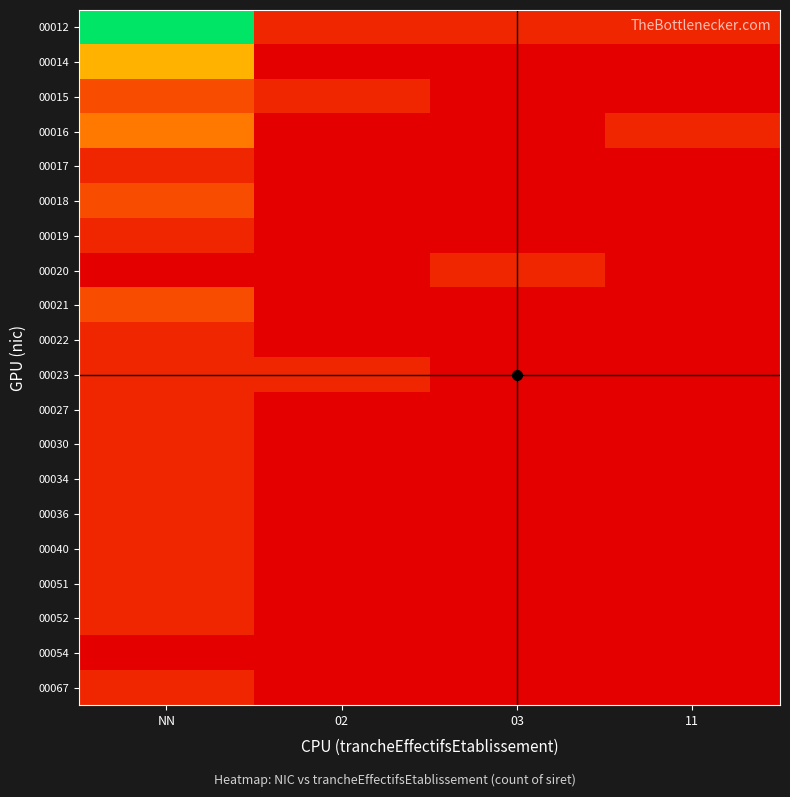

Which label corresponds to the largest value in the chart?

NN